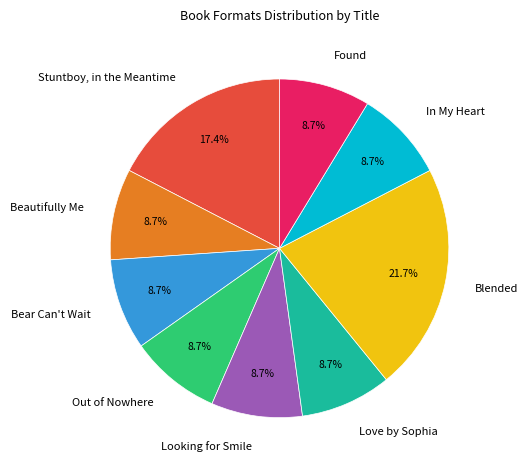

Which category has the biggest portion of the pie?

Blended